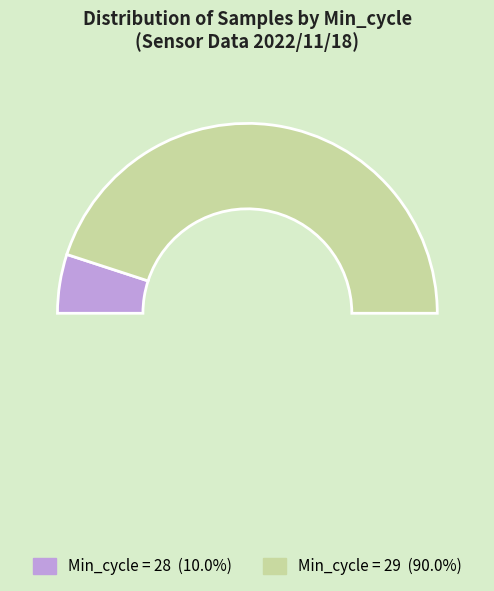

Which slice is the largest?

29